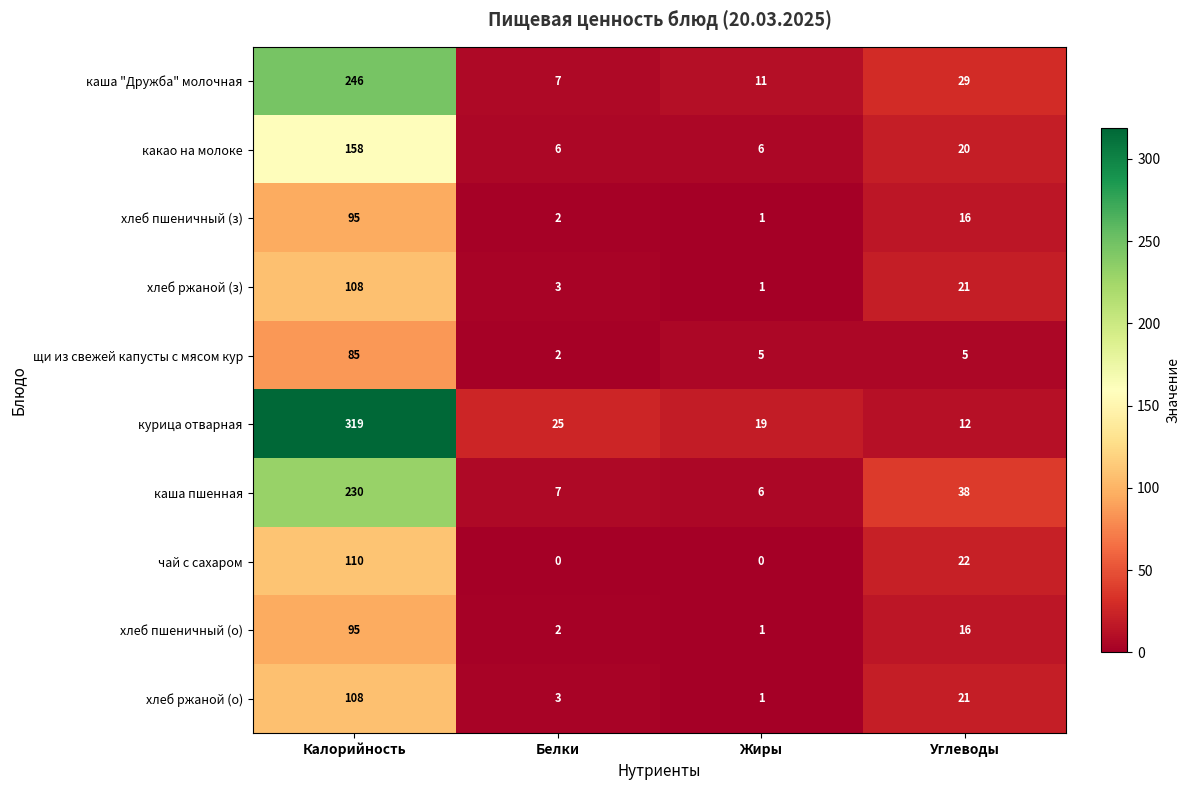

Which series has the largest range (max minus min)?

курица отварная